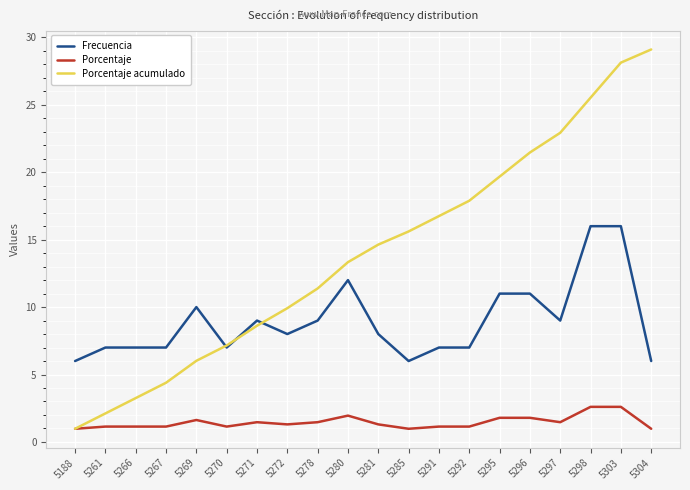

Count the number of data series in this chart.

3